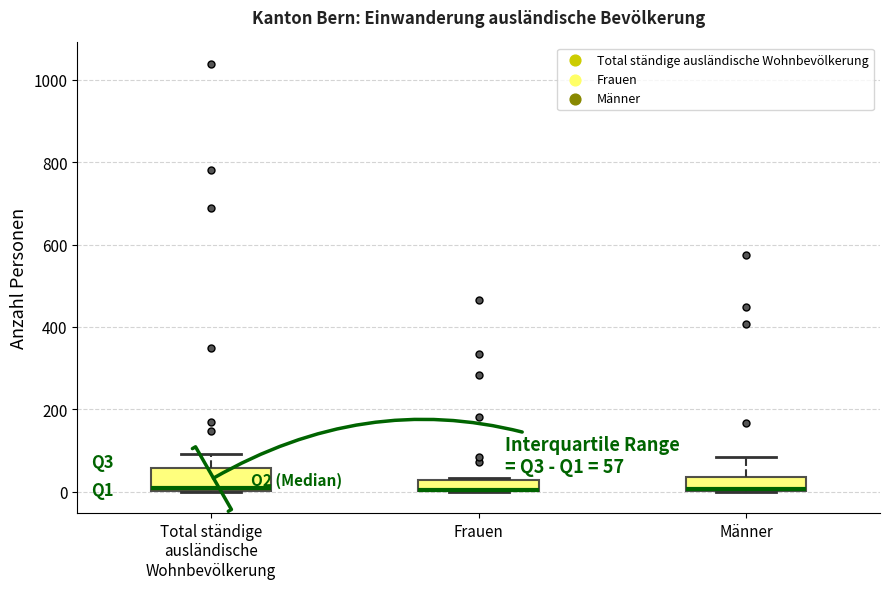

Comparing the boxes themselves (not the whiskers), which one is the tallest?

Total ständige ausländische Wohnbevölkerung